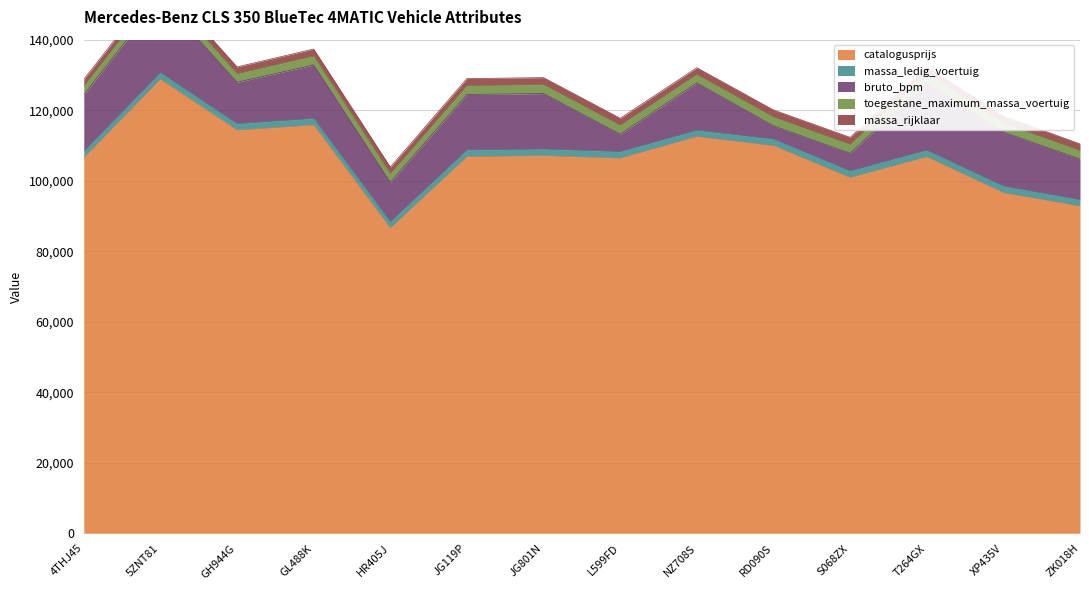

True or false: toegestane_maximum_massa_voertuig and bruto_bpm cross at least once.

False